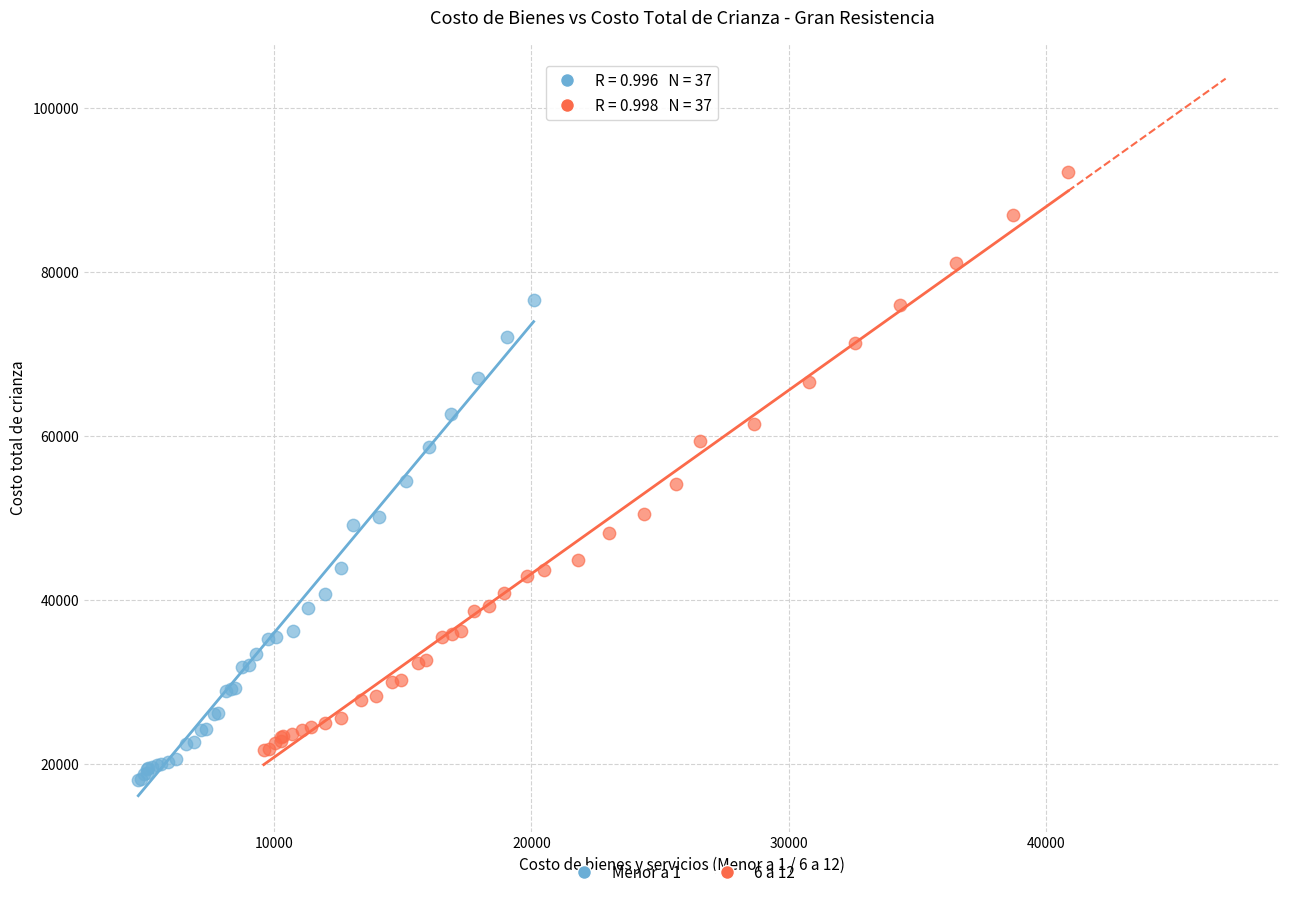

Which series has the widest spread of Y values?

6 a 12